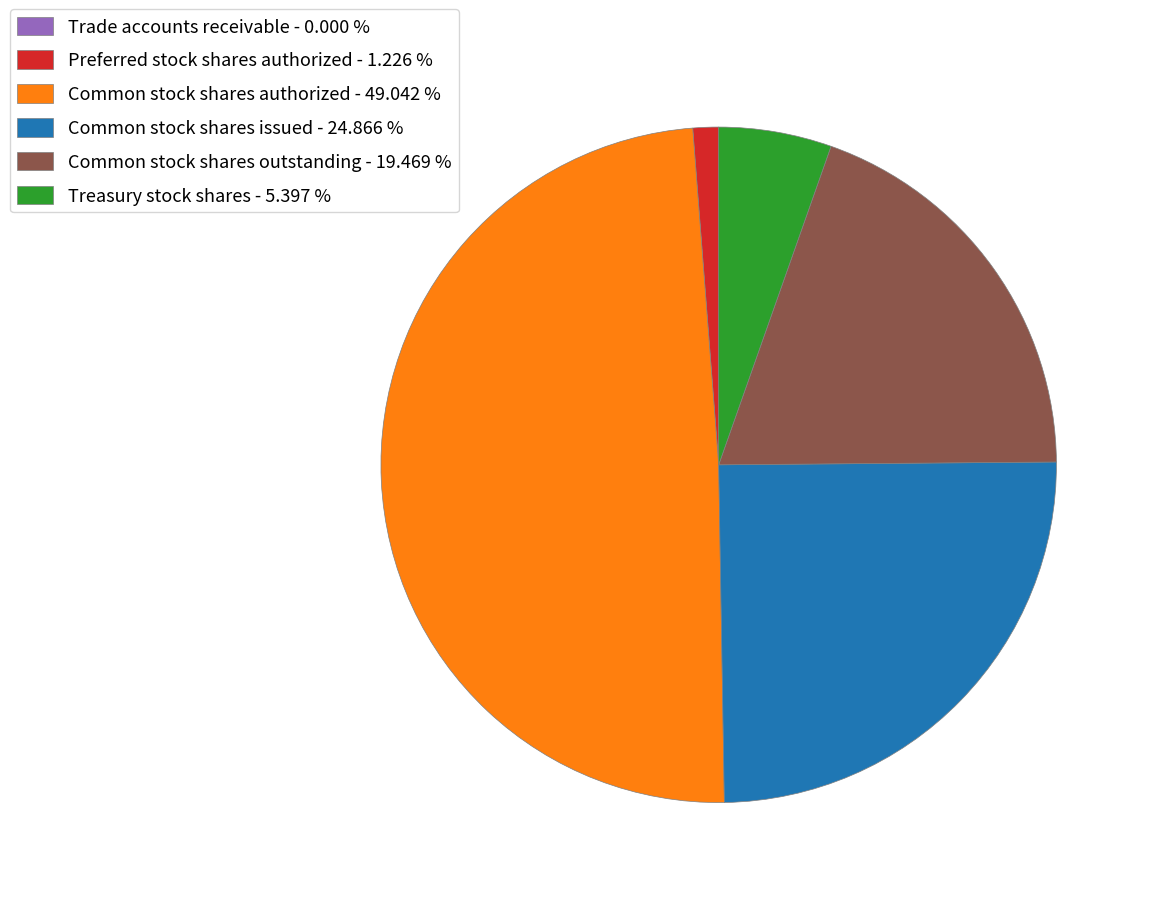

Is the sum of Common stock shares issued - 24.866 % and Treasury stock shares - 5.397 % greater than half?

No